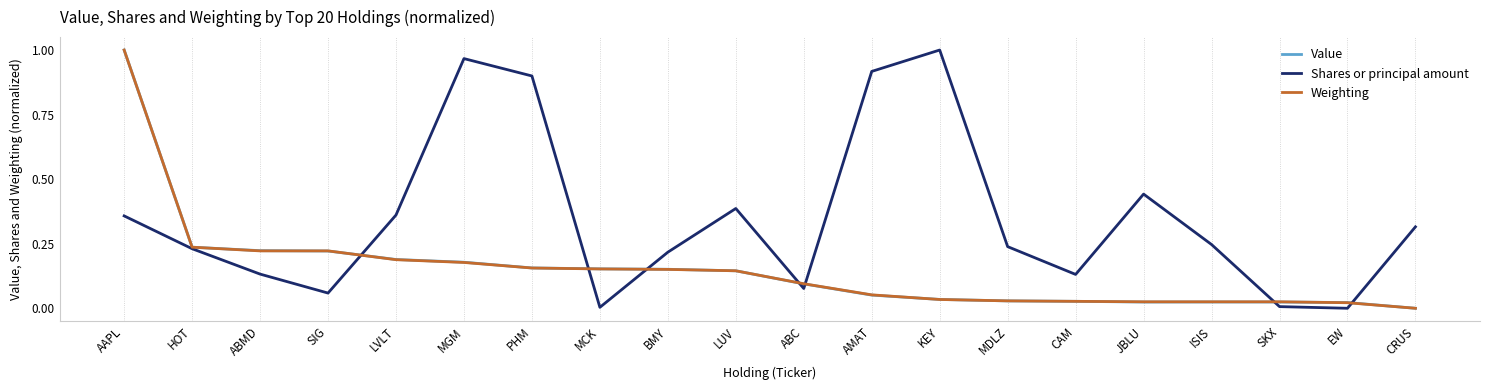

How many lines are shown in the chart?

3